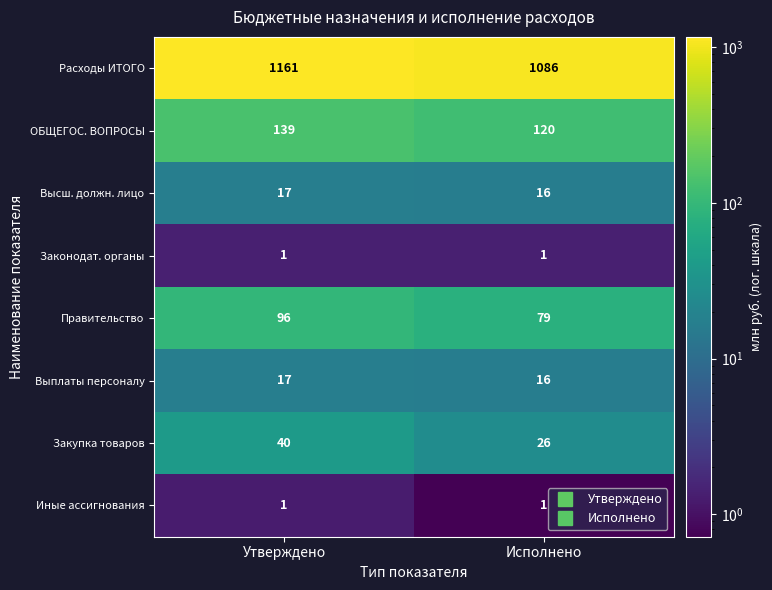

The value of Иные ассигнования at Утверждено is 0. True or false?

False